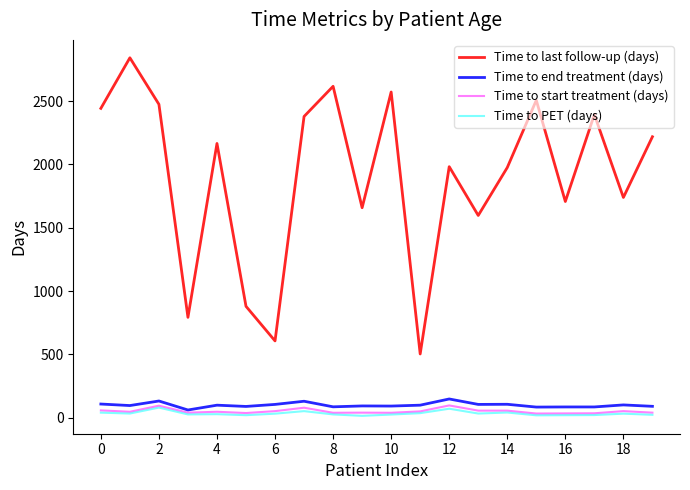

True or false: Time to end treatment (days) and Time to last follow-up (days) intersect in this chart.

False